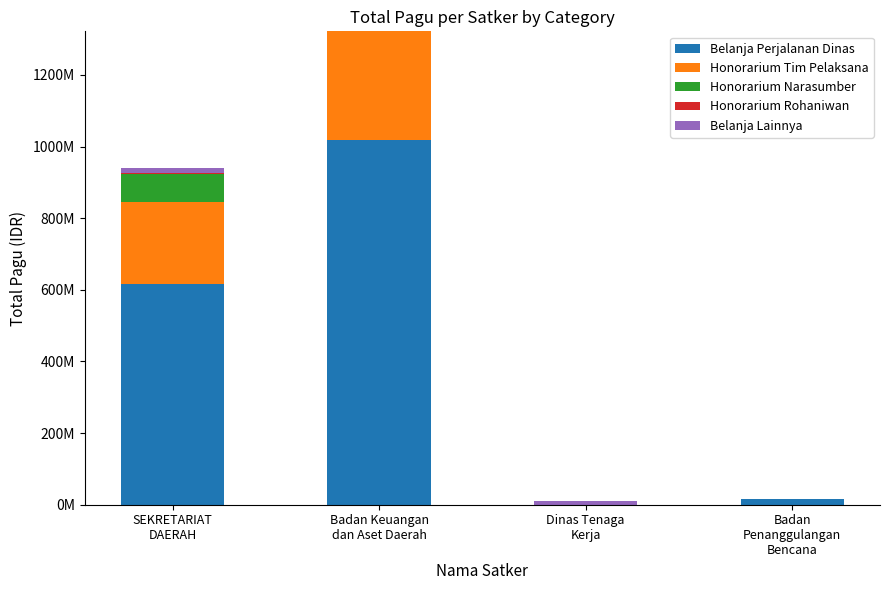

Where is Honorarium Tim Pelaksana nearest to the value 151950000?

SEKRETARIAT
DAERAH